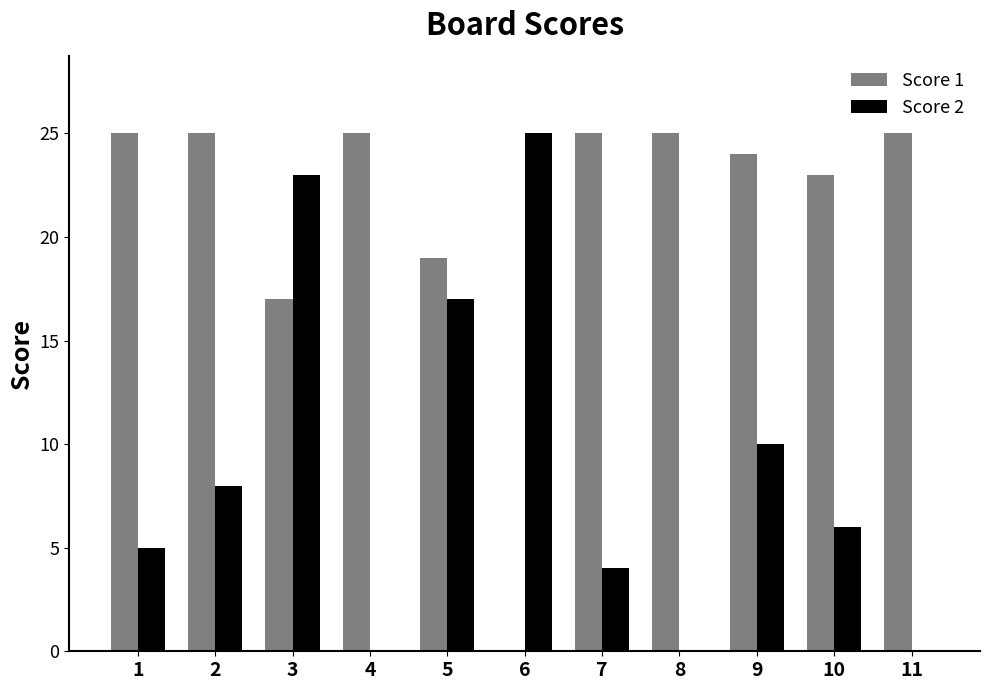

Which series changed the most between 2 and 8?

Score 2